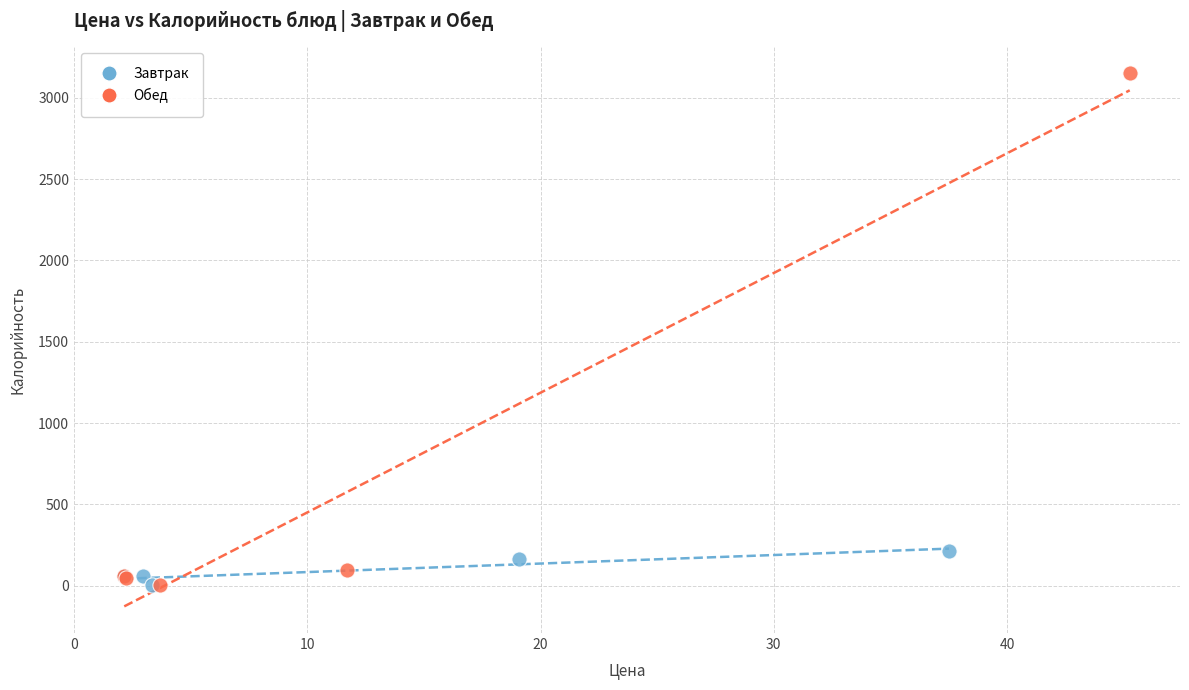

Which series reaches the maximum Y coordinate?

Обед